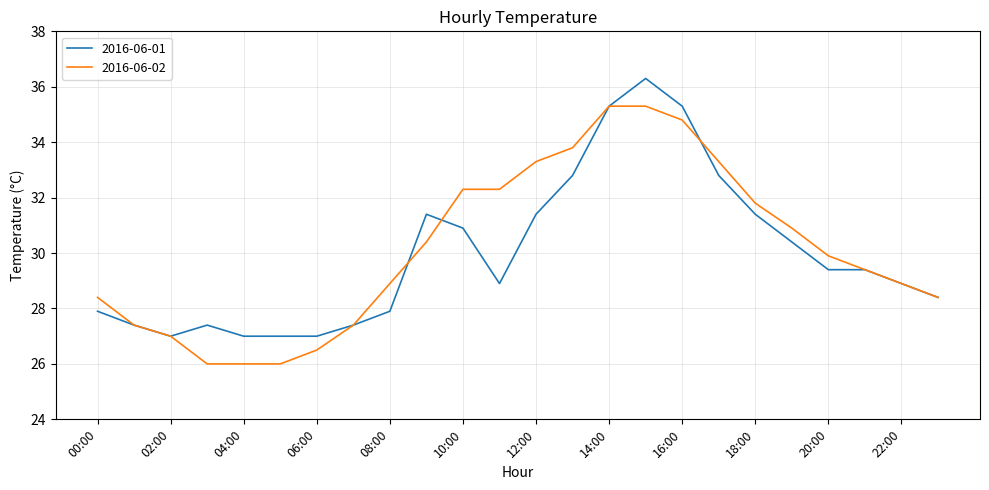

How many lines are shown in the chart?

2